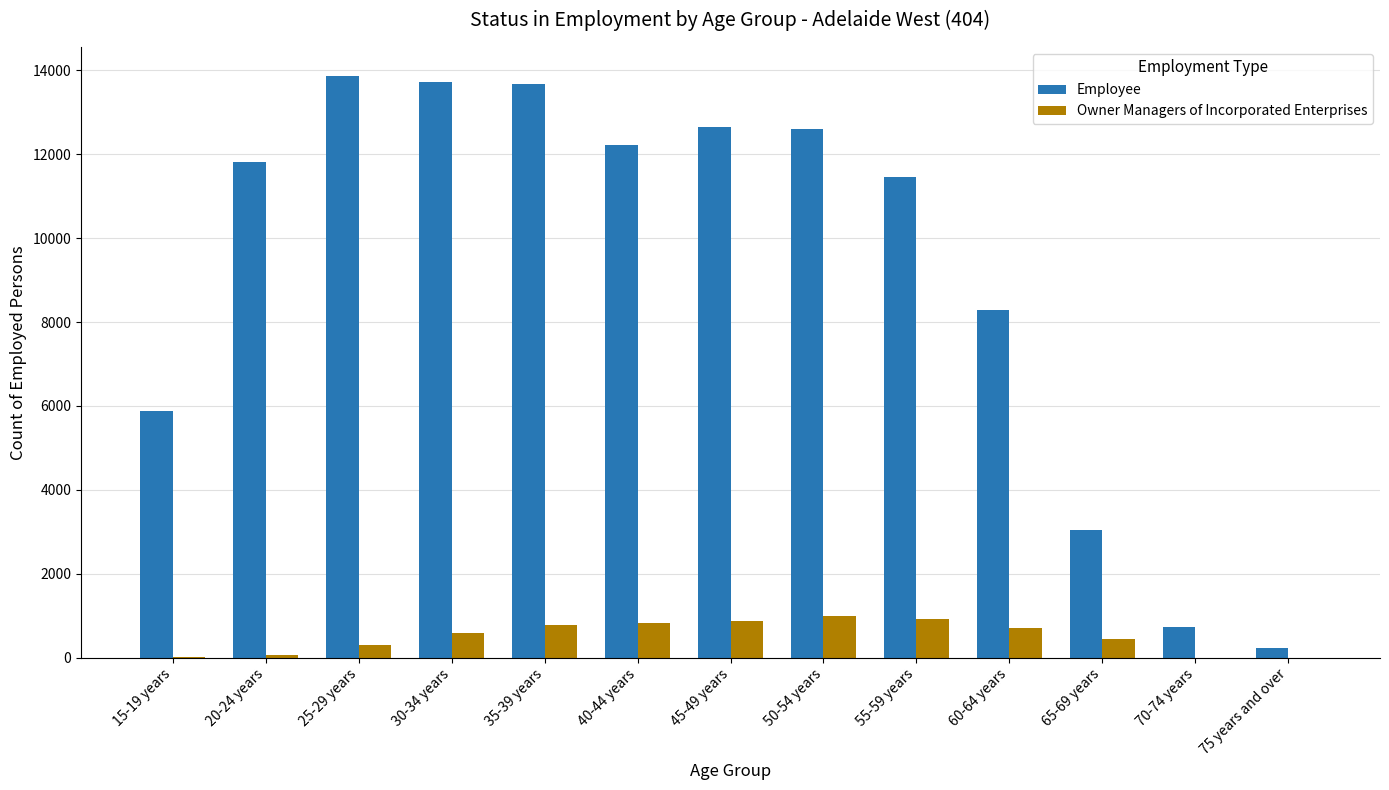

Is the value of Owner Managers of Incorporated Enterprises at 40-44 years greater than the value of Employee at 60-64 years?

No